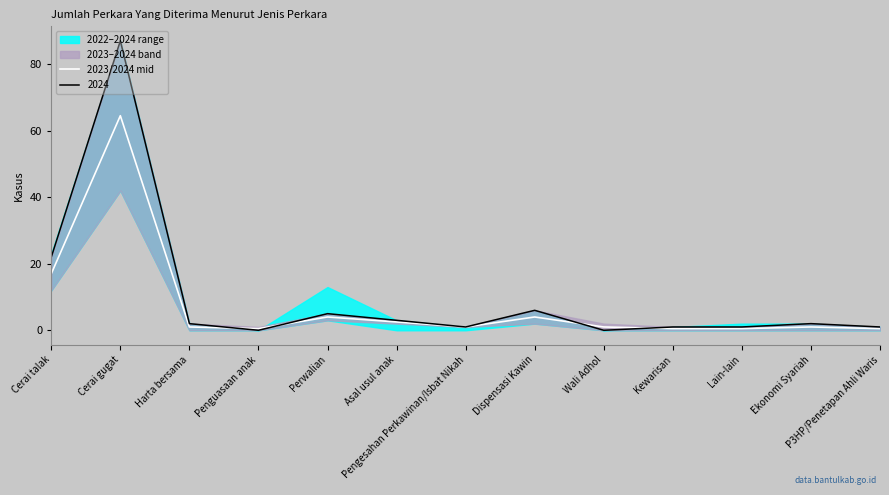

Reading left to right, extract all data points from this chart.

17.0	64.5	1.0	0.5	4.0	2.5	1.0	4.0	1.0	0.5	0.5	1.0	0.5